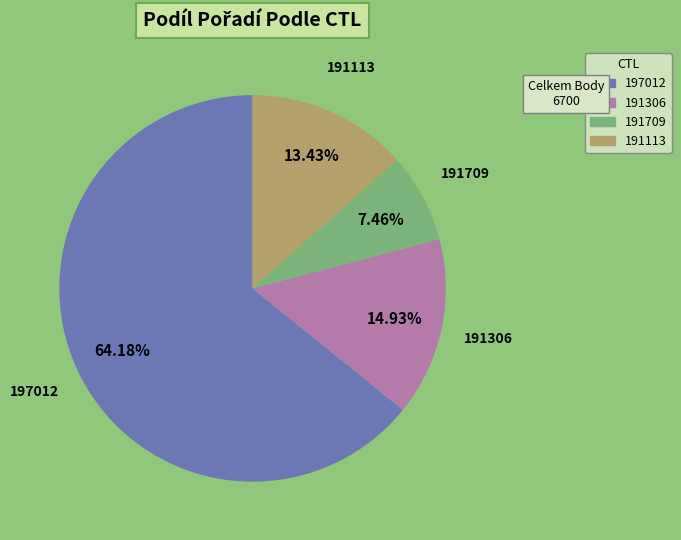

Combined, do 191306 and 197012 account for over 50%?

Yes